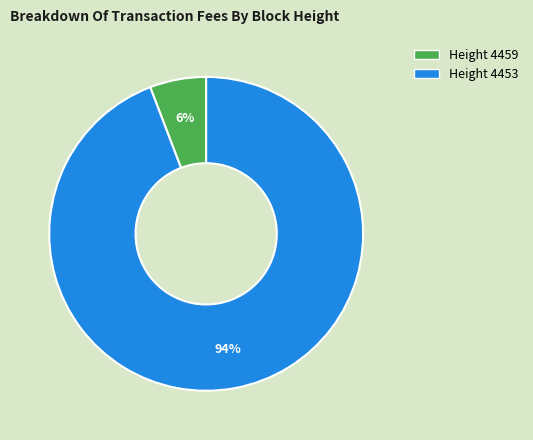

Do Height 4459 and Height 4453 together represent more than half of the pie?

Yes